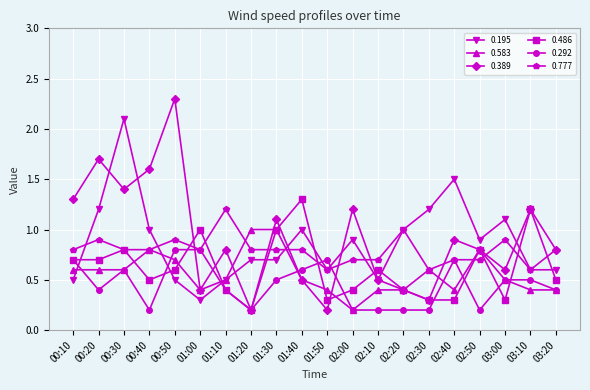

What is the difference between the highest and lowest values at 03:00?

0.8